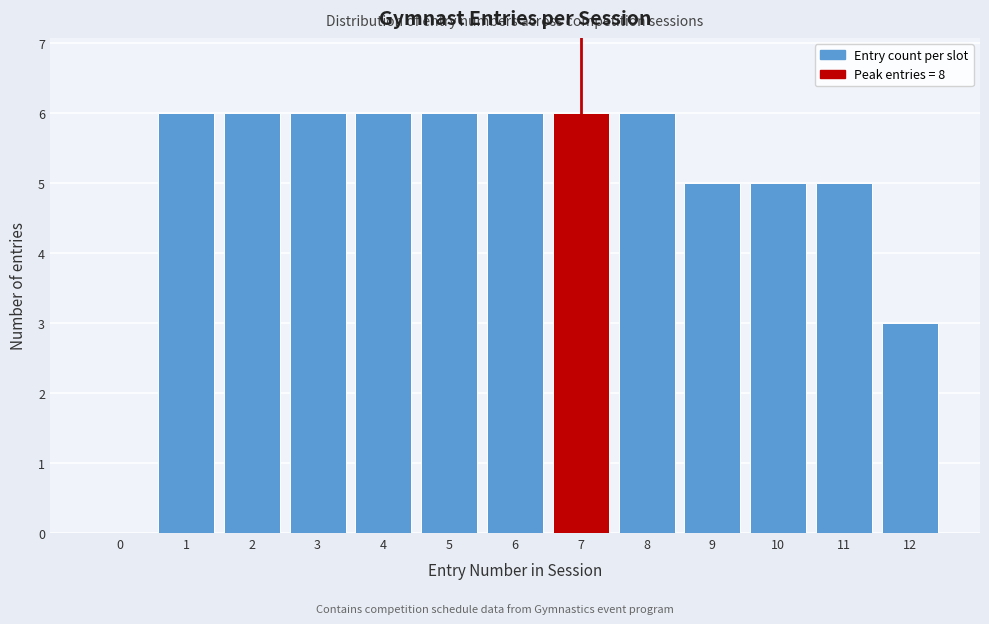

Reading left to right, transcribe all the data shown in this chart.

0=0	1=6	2=6	3=6	4=6	5=6	6=6	7=6	8=6	9=5	10=5	11=5	12=3